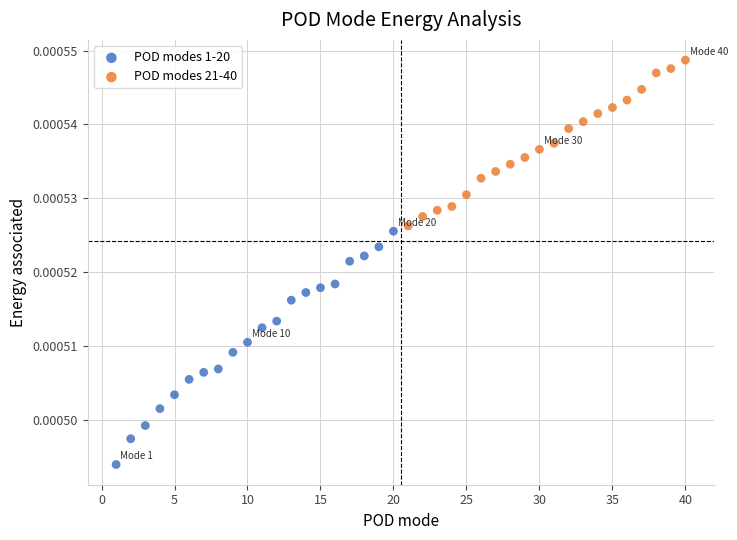

Which series contains the lowest Y value?

POD modes 1-20